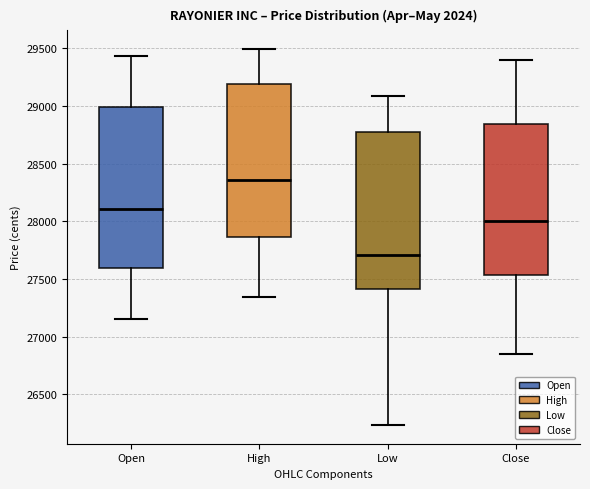

Where does the upper whisker of the box for Close end on the y-axis? The values are not printed on the chart, so give them approximately, as read against the axis.

29400